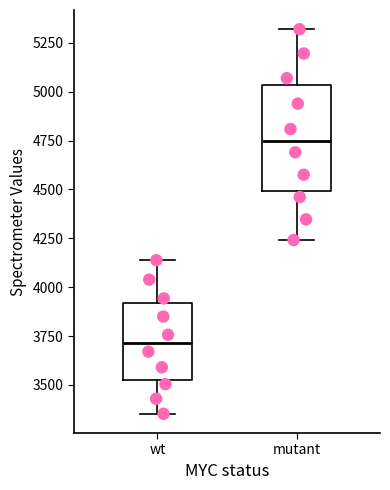

Which box has the highest median line?

mutant